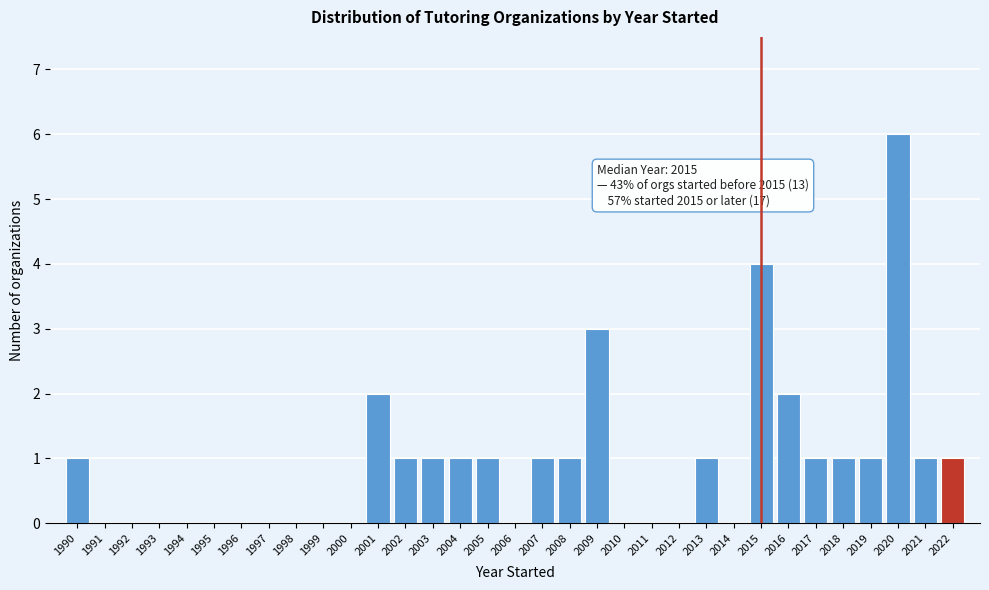

Which range on the x-axis has the tallest bar?

2019.5 to 2020.5